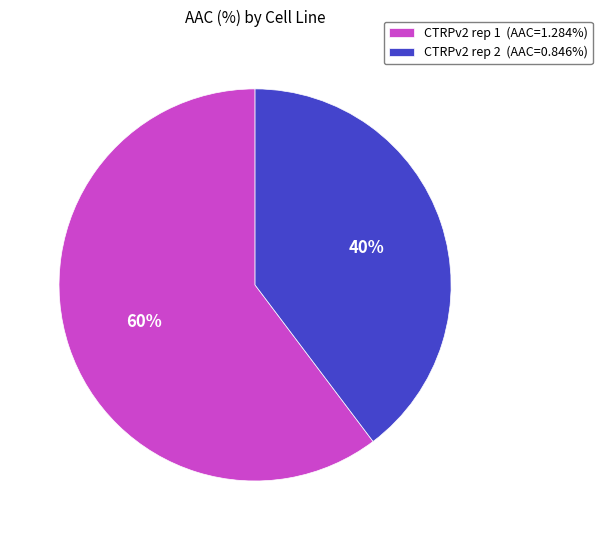

Do CTRPv2 rep 2 (AAC=0.846%) and CTRPv2 rep 1 (AAC=1.284%) together represent more than half of the pie?

Yes